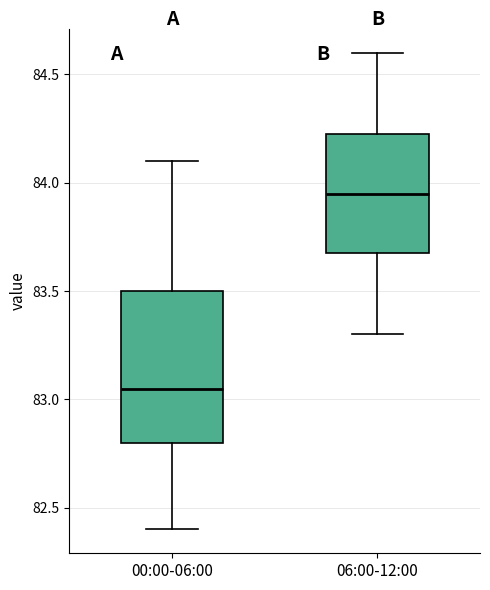

Reading left to right, read every box against the y-axis: the position of its median line, the range the box covers, and the ends of its whiskers. The values are not printed on the chart, so give them approximately, as read against the axis.

00:00-06:00: median 83.05, box 82.80 to 83.50, whiskers 82.40 to 84.10
06:00-12:00: median 83.95, box 83.70 to 84.25, whiskers 83.30 to 84.60